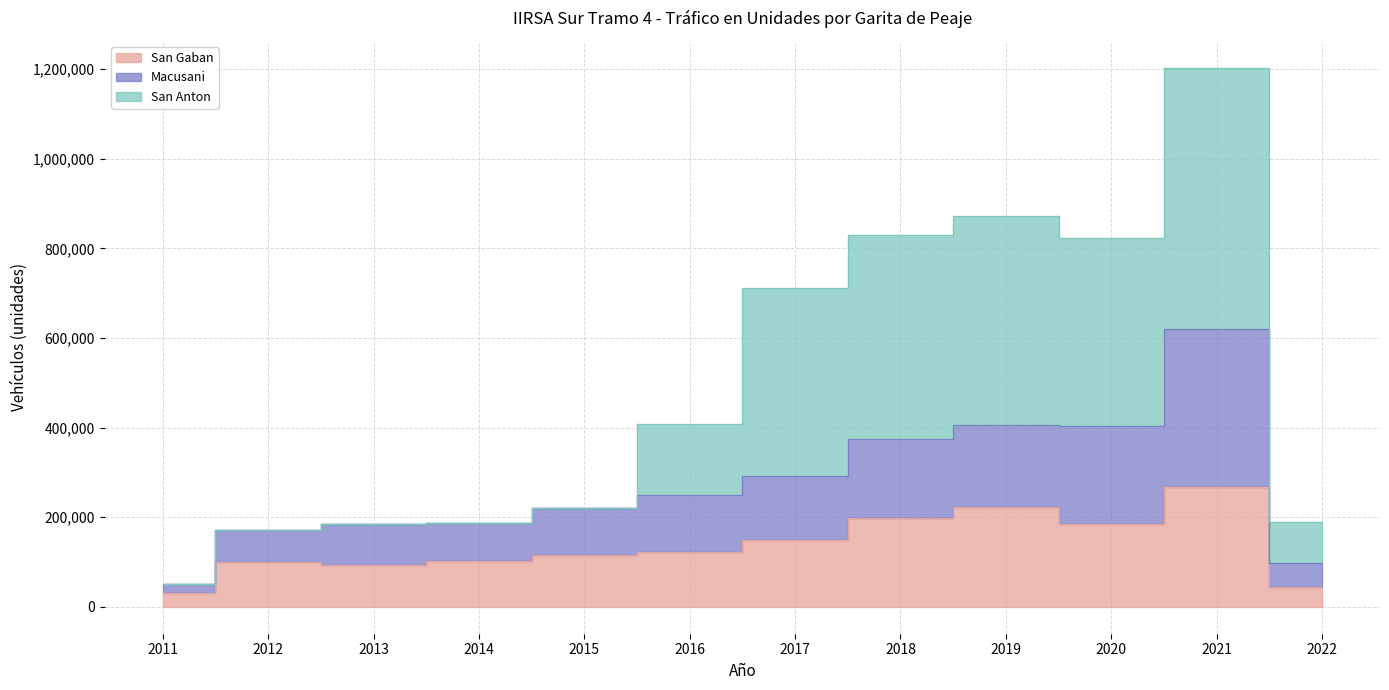

What is the maximum value shown in the chart?

1203498